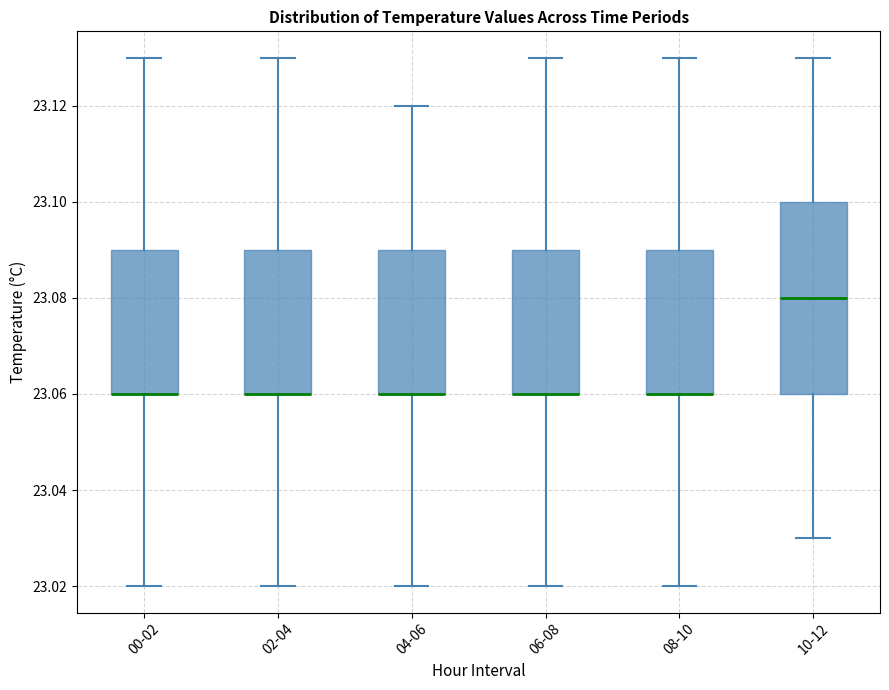

Where does the lower whisker of the box for 00-02 end on the y-axis? The values are not printed on the chart, so give them approximately, as read against the axis.

23.02